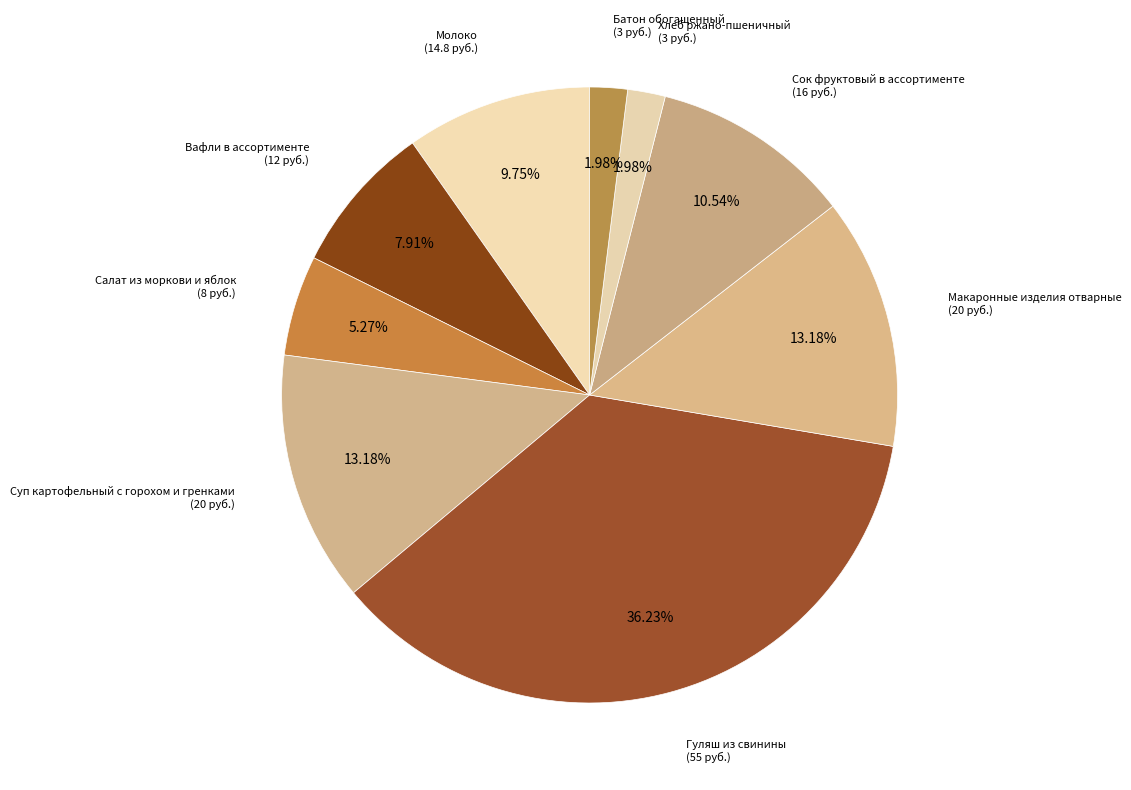

Count the number of slices in the pie.

9